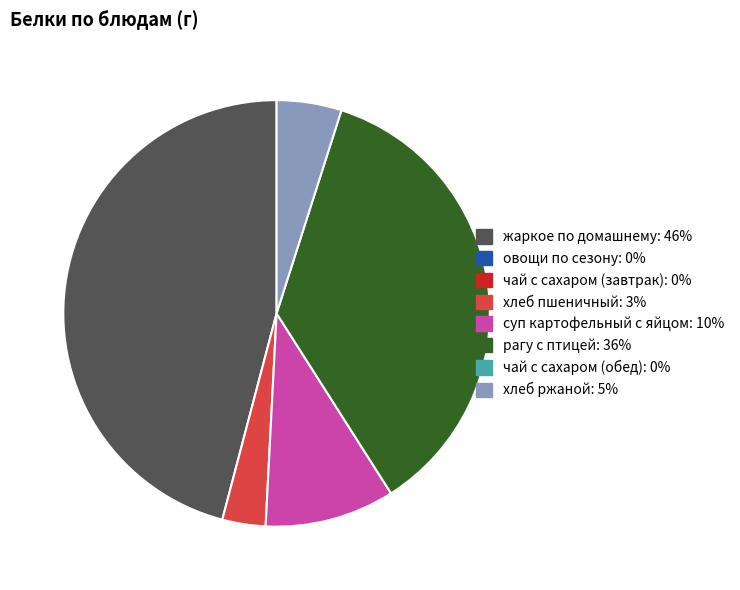

Is there any slice that represents more than half of the pie?

No